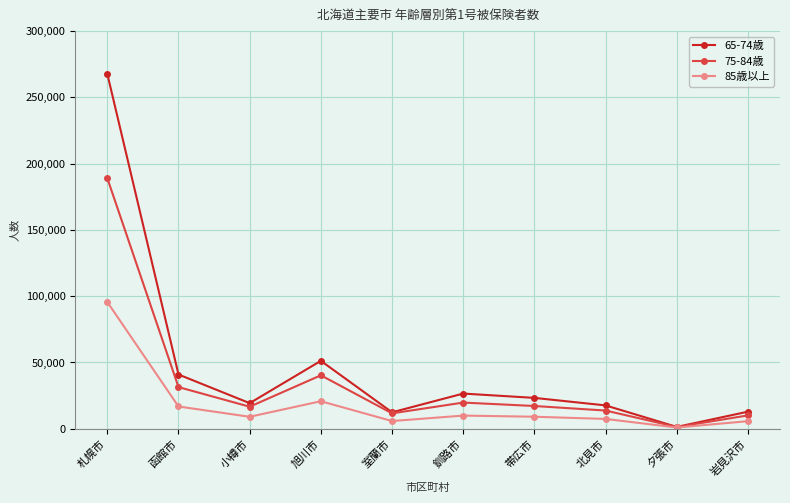

Does the chart have visible grid lines?

Yes